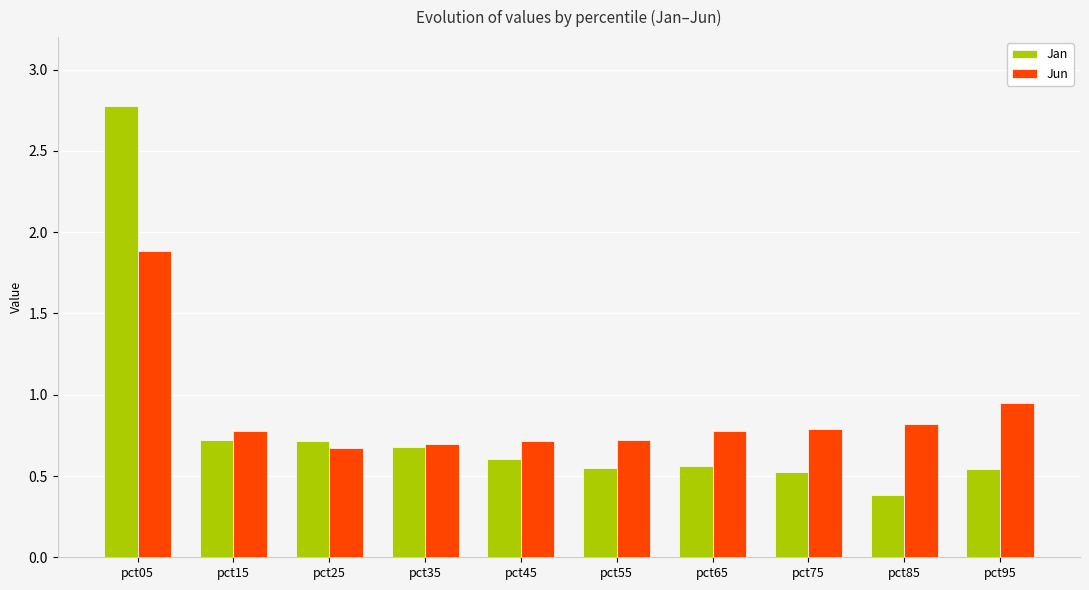

Which series changed the most between pct05 and pct55?

Jan